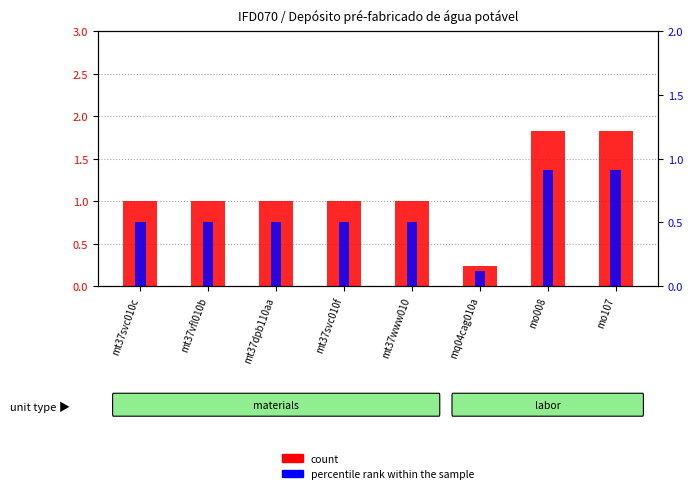

Reading left to right, extract all data points from this chart.

count: mt37svc010c=1.0	mt37vfl010b=1.0	mt37dpb110aa=1.0	mt37svc010f=1.0	mt37www010=1.0	mq04cag010a=0.2	mo008=1.8	mo107=1.8
percentile rank within the sample: mt37svc010c=0.5	mt37vfl010b=0.5	mt37dpb110aa=0.5	mt37svc010f=0.5	mt37www010=0.5	mq04cag010a=0.1	mo008=0.9	mo107=0.9